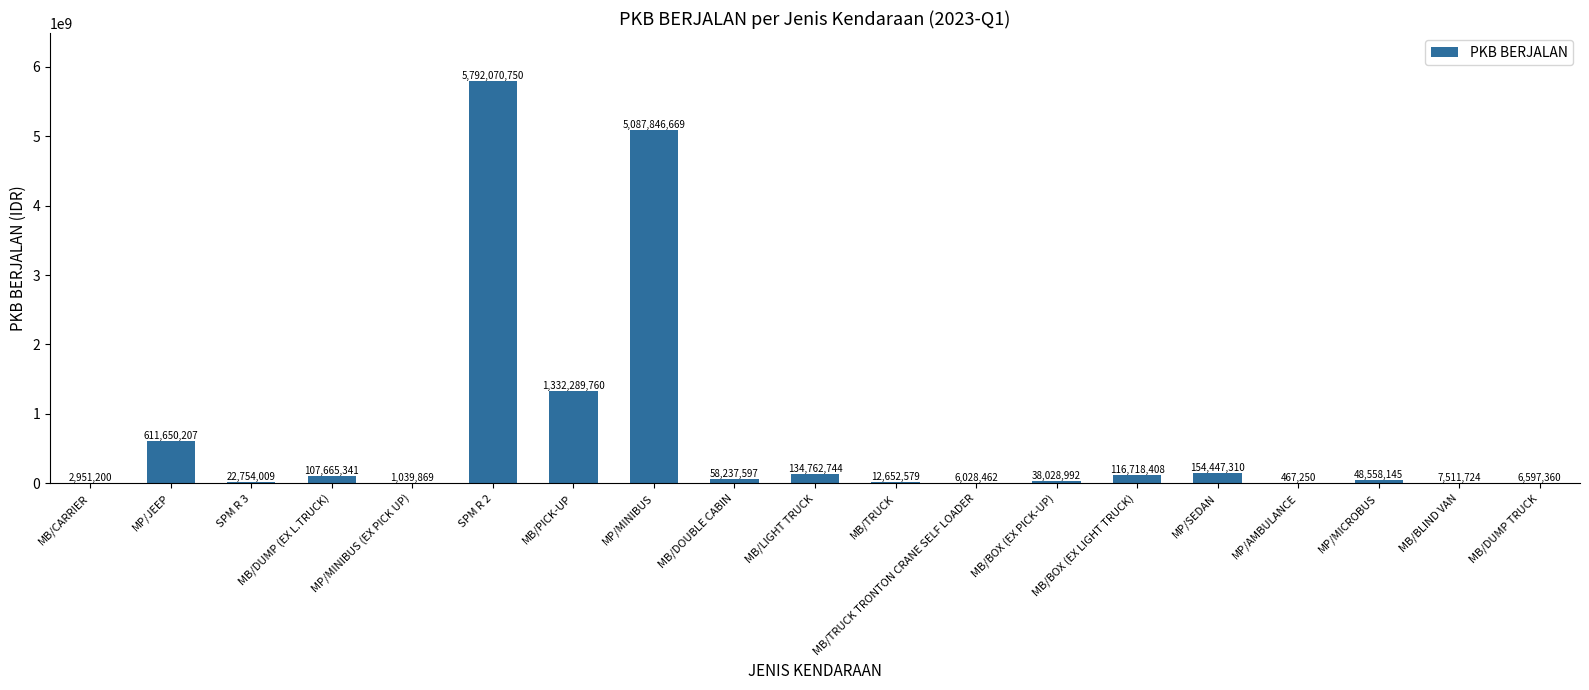

What is the sum of all values?

13542278376